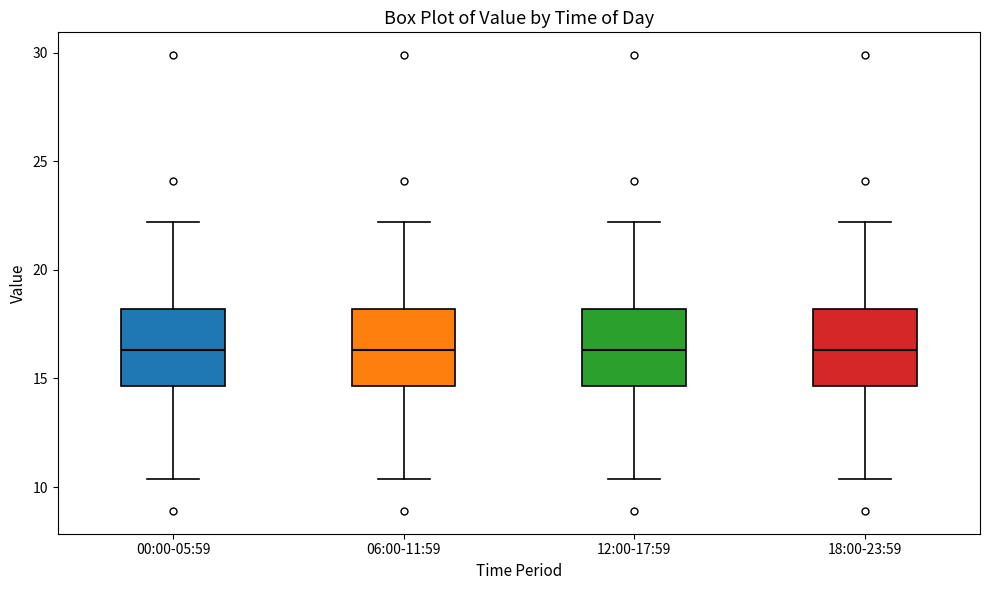

Reading left to right, read every box against the y-axis: the position of its median line, the range the box covers, and the ends of its whiskers. The values are not printed on the chart, so give them approximately, as read against the axis.

00:00-05:59: median 16.5, box 14.5 to 18.0, whiskers 10.5 to 22.0
06:00-11:59: median 16.5, box 14.5 to 18.0, whiskers 10.5 to 22.0
12:00-17:59: median 16.5, box 14.5 to 18.0, whiskers 10.5 to 22.0
18:00-23:59: median 16.5, box 14.5 to 18.0, whiskers 10.5 to 22.0